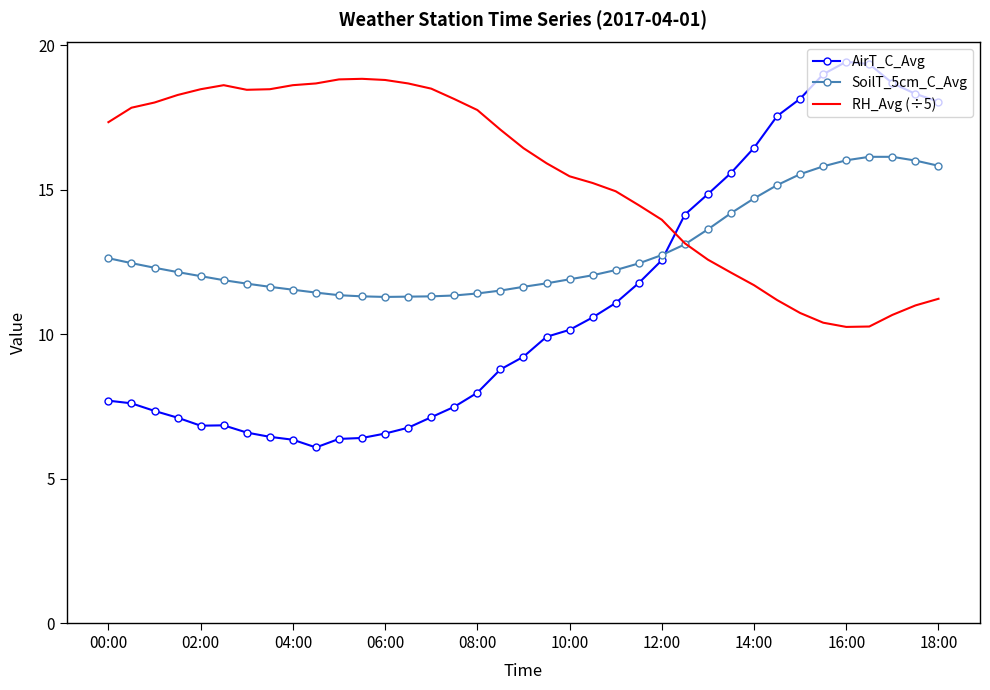

List the series in order of their overall mean, highest first.

RH_Avg (÷5), SoilT_5cm_C_Avg, AirT_C_Avg